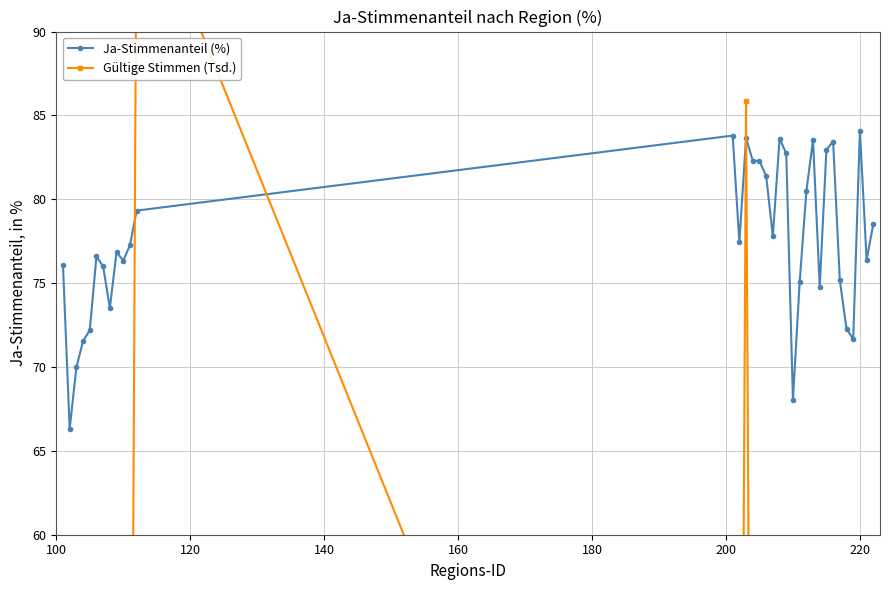

Count the number of data series in this chart.

2